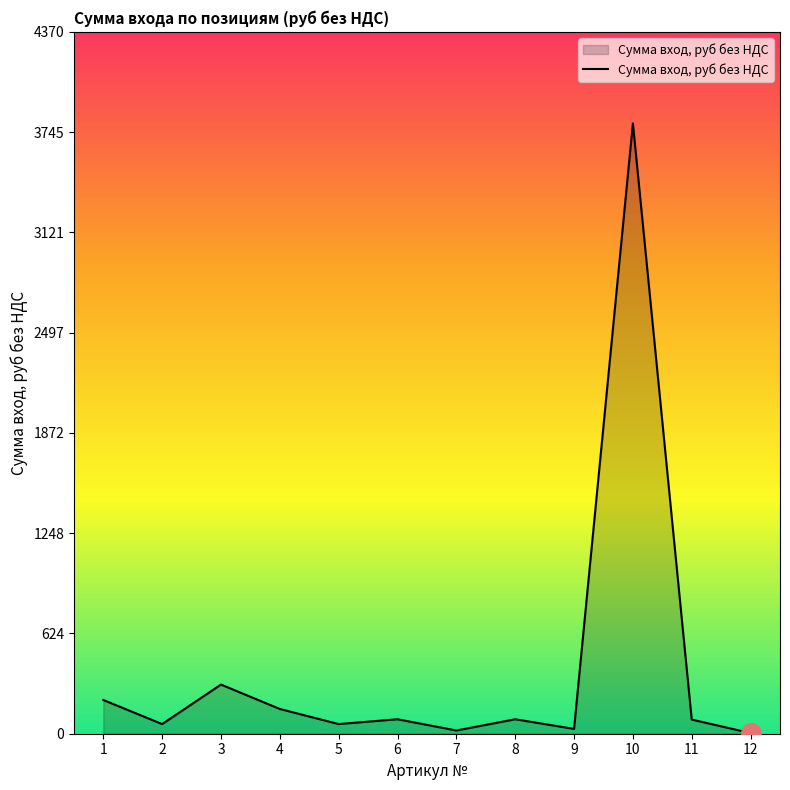

What is the sum of the values at 6 and 10?

3890